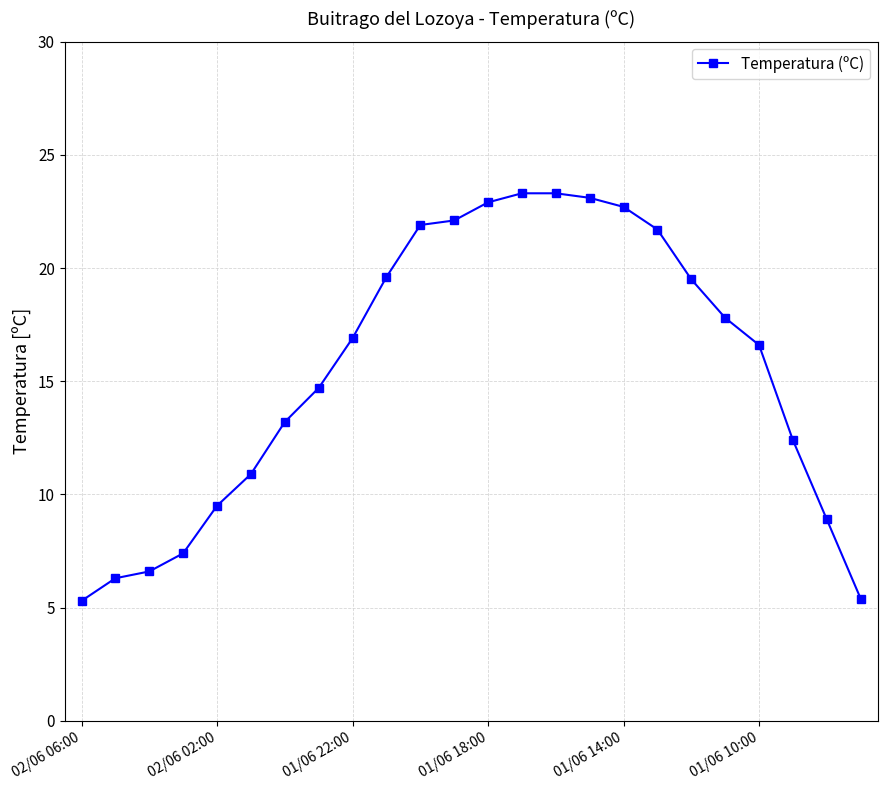

What is the value of the 8th point from the left?

14.7